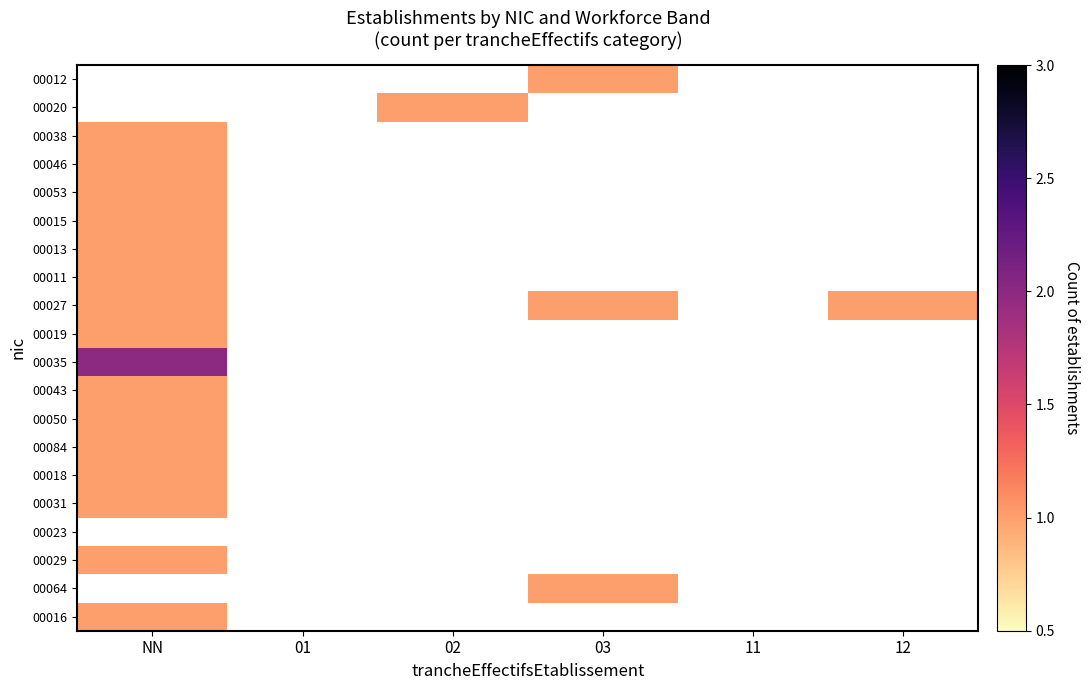

Count the number of categories in the chart.

6